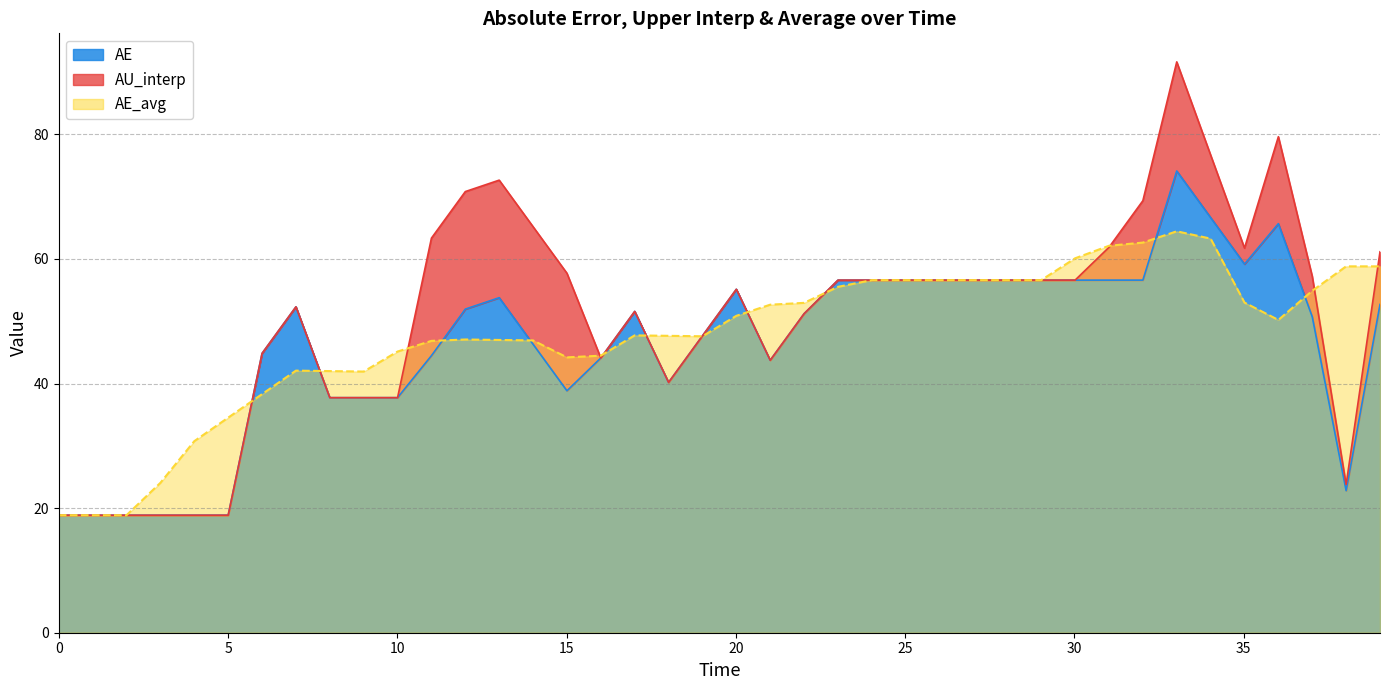

What is the highest value of the AE_avg series?

64.4